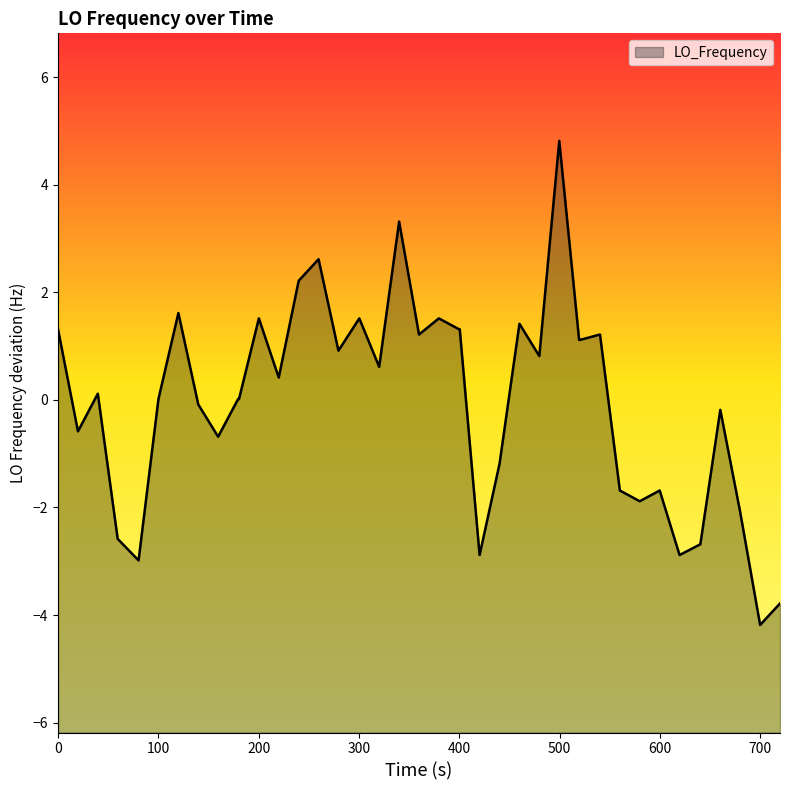

What is the smallest value displayed?

-4.2